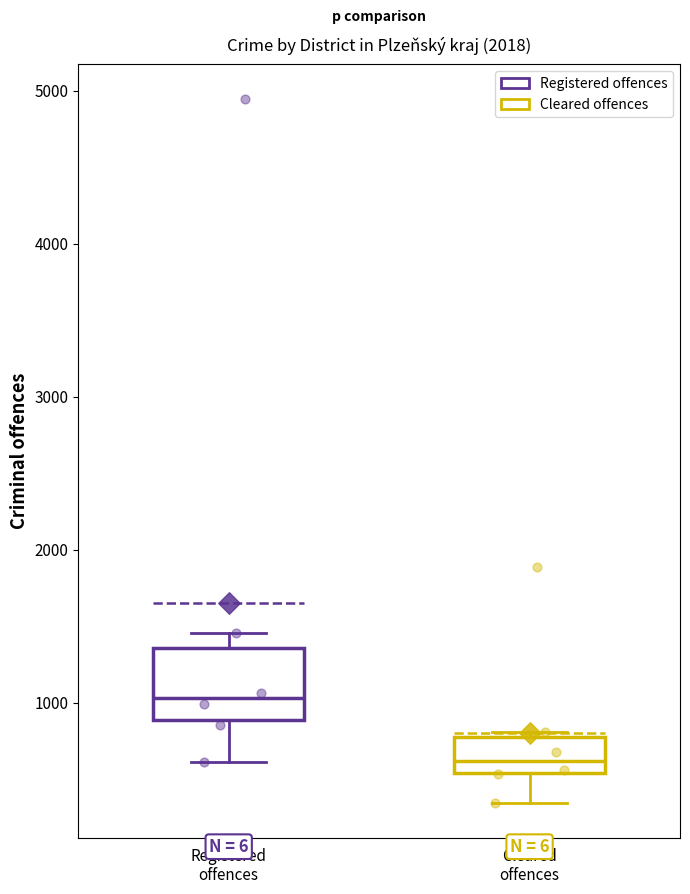

Comparing the boxes themselves (not the whiskers), which one is the tallest?

Registered offences